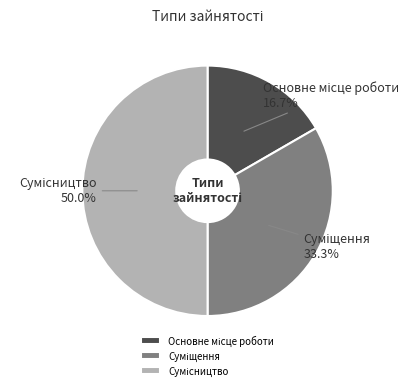

How many slices are in this pie chart?

3